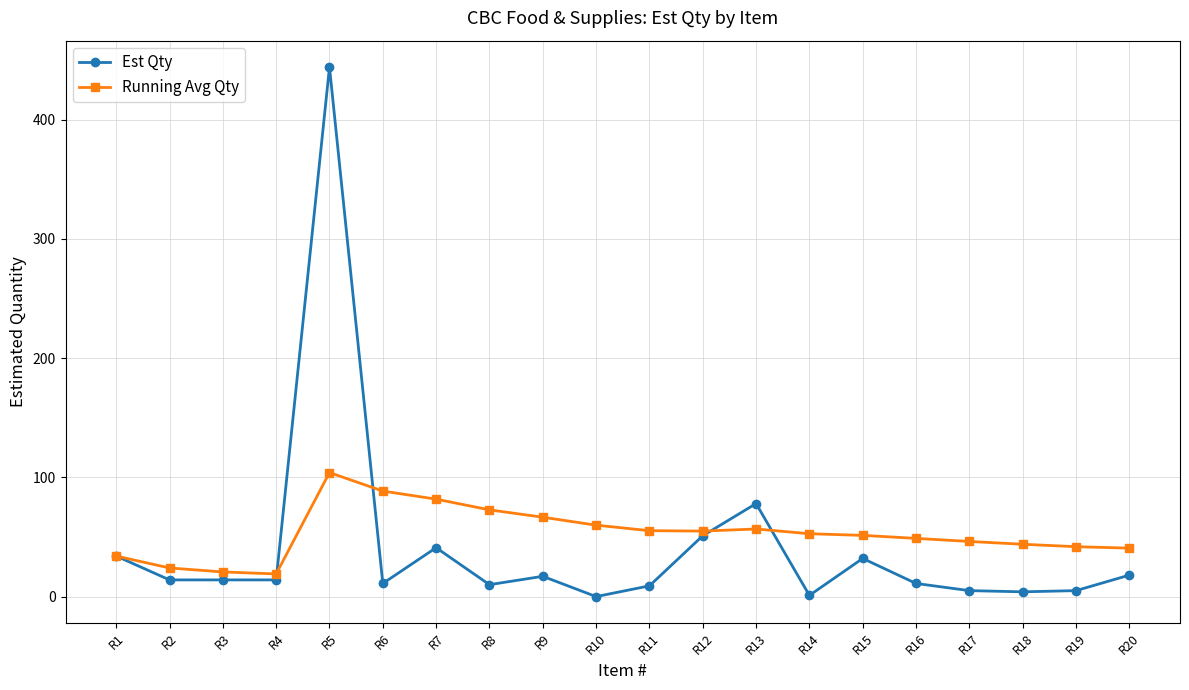

What are all the series names shown in the legend?

Est Qty, Running Avg Qty